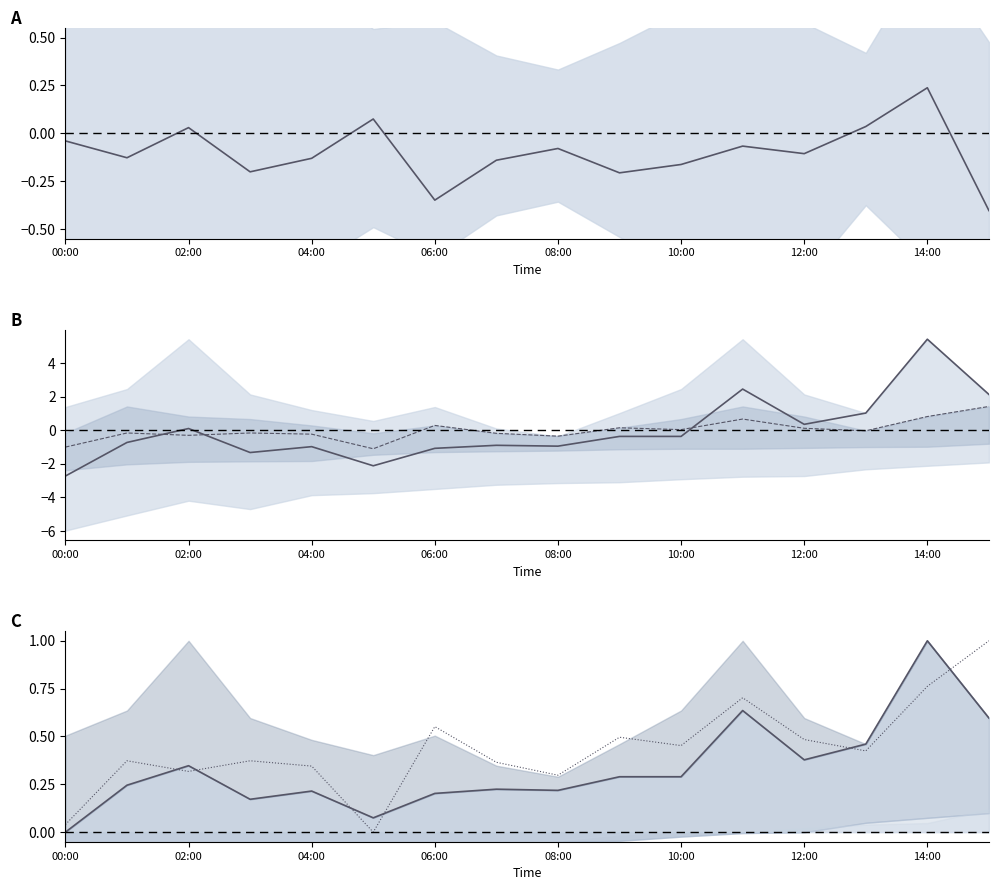

True or false: P1 line has more than 0 points higher than both neighbors.

True